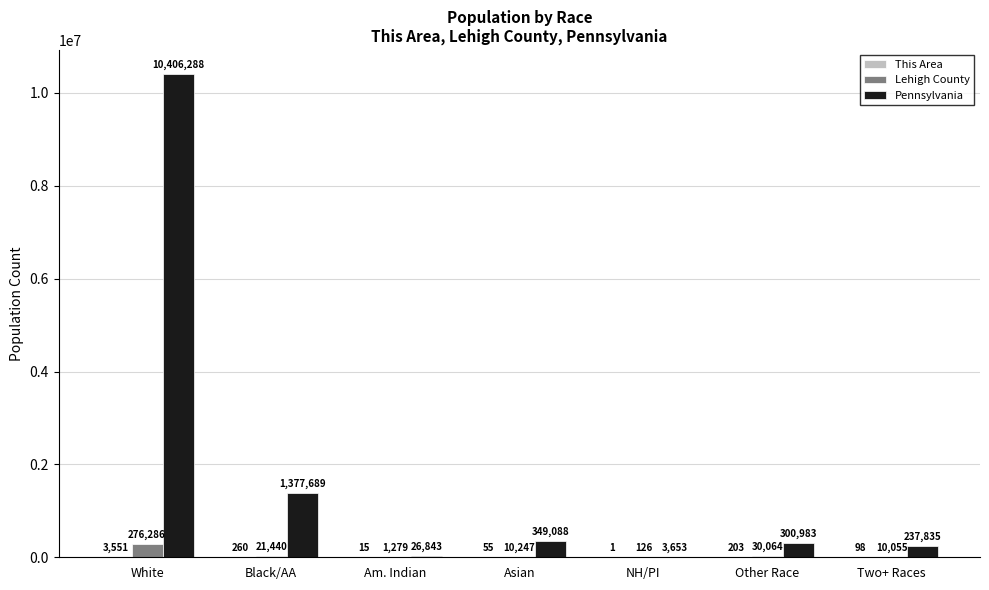

Is the value of Pennsylvania at Black/AA greater than the value of Lehigh County at Other Race?

Yes